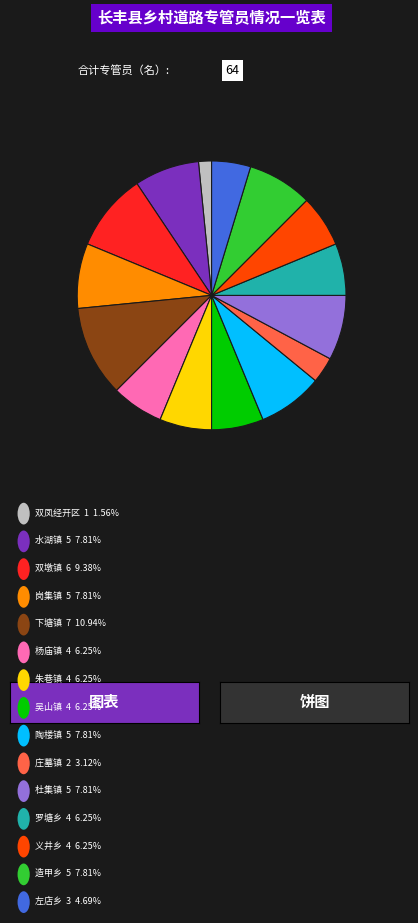

Is there any slice that represents more than half of the pie?

No